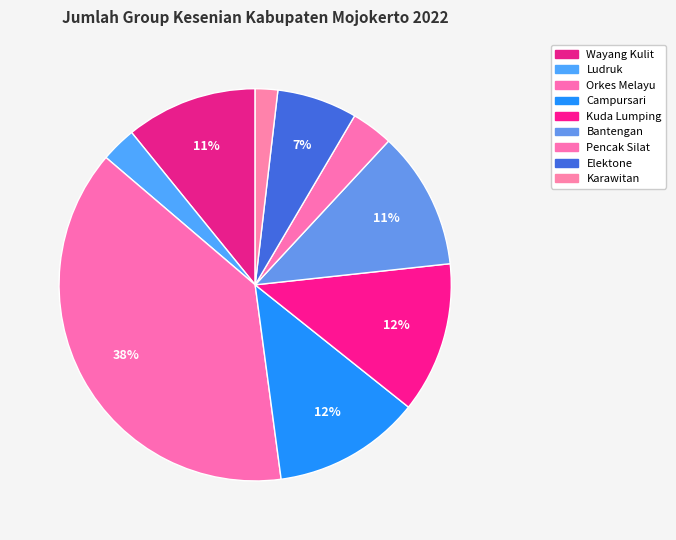

How many slices are in this pie chart?

9